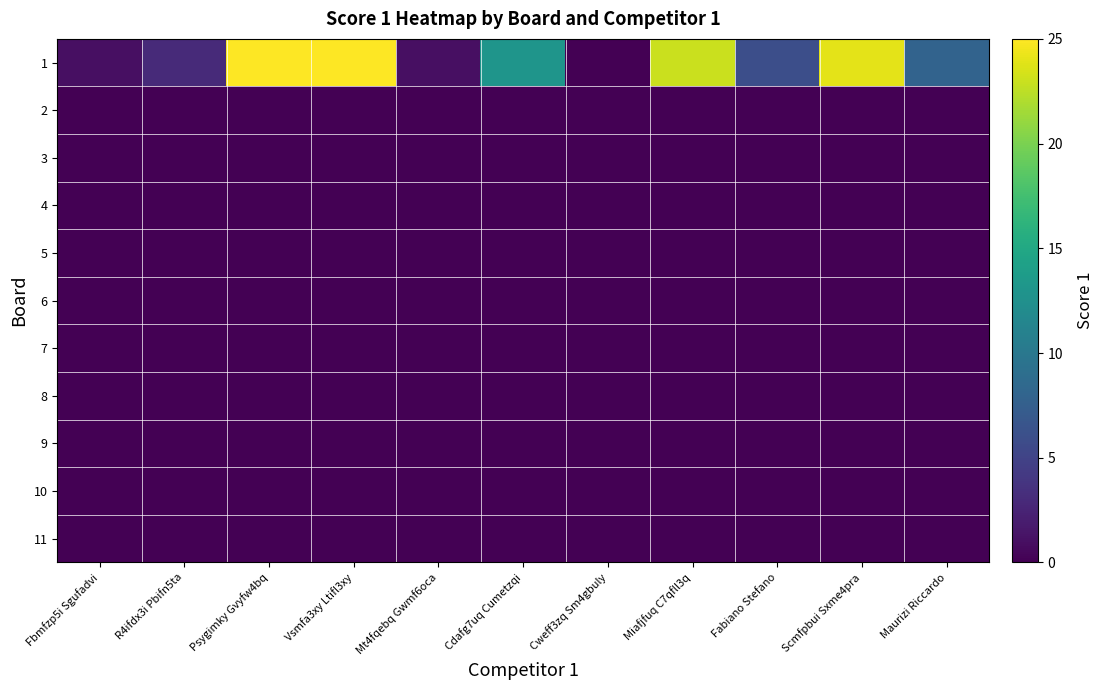

Reading right to left, what are all the values shown in this chart?

1: Maurizi Riccardo=8	Scmfpbui Sxme4pra=24	Fabiano Stefano=6	Miafjfuq C7qfll3q=23	Cweff3zq Sm4gbuly=0	Cdafg7uq Cumetzqi=13	Mt4fqebq Gwmf6oca=1	Vsmfa3xy Ltifl3xy=25	Psygimky Gvyfw4bq=25	R4ifdx3i Pbifn5ta=3	Fbmfzp5i Sgufadvi=1
2: Maurizi Riccardo=0	Scmfpbui Sxme4pra=0	Fabiano Stefano=0	Miafjfuq C7qfll3q=0	Cweff3zq Sm4gbuly=0	Cdafg7uq Cumetzqi=0	Mt4fqebq Gwmf6oca=0	Vsmfa3xy Ltifl3xy=0	Psygimky Gvyfw4bq=0	R4ifdx3i Pbifn5ta=0	Fbmfzp5i Sgufadvi=0
3: Maurizi Riccardo=0	Scmfpbui Sxme4pra=0	Fabiano Stefano=0	Miafjfuq C7qfll3q=0	Cweff3zq Sm4gbuly=0	Cdafg7uq Cumetzqi=0	Mt4fqebq Gwmf6oca=0	Vsmfa3xy Ltifl3xy=0	Psygimky Gvyfw4bq=0	R4ifdx3i Pbifn5ta=0	Fbmfzp5i Sgufadvi=0
4: Maurizi Riccardo=0	Scmfpbui Sxme4pra=0	Fabiano Stefano=0	Miafjfuq C7qfll3q=0	Cweff3zq Sm4gbuly=0	Cdafg7uq Cumetzqi=0	Mt4fqebq Gwmf6oca=0	Vsmfa3xy Ltifl3xy=0	Psygimky Gvyfw4bq=0	R4ifdx3i Pbifn5ta=0	Fbmfzp5i Sgufadvi=0
5: Maurizi Riccardo=0	Scmfpbui Sxme4pra=0	Fabiano Stefano=0	Miafjfuq C7qfll3q=0	Cweff3zq Sm4gbuly=0	Cdafg7uq Cumetzqi=0	Mt4fqebq Gwmf6oca=0	Vsmfa3xy Ltifl3xy=0	Psygimky Gvyfw4bq=0	R4ifdx3i Pbifn5ta=0	Fbmfzp5i Sgufadvi=0
6: Maurizi Riccardo=0	Scmfpbui Sxme4pra=0	Fabiano Stefano=0	Miafjfuq C7qfll3q=0	Cweff3zq Sm4gbuly=0	Cdafg7uq Cumetzqi=0	Mt4fqebq Gwmf6oca=0	Vsmfa3xy Ltifl3xy=0	Psygimky Gvyfw4bq=0	R4ifdx3i Pbifn5ta=0	Fbmfzp5i Sgufadvi=0
7: Maurizi Riccardo=0	Scmfpbui Sxme4pra=0	Fabiano Stefano=0	Miafjfuq C7qfll3q=0	Cweff3zq Sm4gbuly=0	Cdafg7uq Cumetzqi=0	Mt4fqebq Gwmf6oca=0	Vsmfa3xy Ltifl3xy=0	Psygimky Gvyfw4bq=0	R4ifdx3i Pbifn5ta=0	Fbmfzp5i Sgufadvi=0
8: Maurizi Riccardo=0	Scmfpbui Sxme4pra=0	Fabiano Stefano=0	Miafjfuq C7qfll3q=0	Cweff3zq Sm4gbuly=0	Cdafg7uq Cumetzqi=0	Mt4fqebq Gwmf6oca=0	Vsmfa3xy Ltifl3xy=0	Psygimky Gvyfw4bq=0	R4ifdx3i Pbifn5ta=0	Fbmfzp5i Sgufadvi=0
9: Maurizi Riccardo=0	Scmfpbui Sxme4pra=0	Fabiano Stefano=0	Miafjfuq C7qfll3q=0	Cweff3zq Sm4gbuly=0	Cdafg7uq Cumetzqi=0	Mt4fqebq Gwmf6oca=0	Vsmfa3xy Ltifl3xy=0	Psygimky Gvyfw4bq=0	R4ifdx3i Pbifn5ta=0	Fbmfzp5i Sgufadvi=0
10: Maurizi Riccardo=0	Scmfpbui Sxme4pra=0	Fabiano Stefano=0	Miafjfuq C7qfll3q=0	Cweff3zq Sm4gbuly=0	Cdafg7uq Cumetzqi=0	Mt4fqebq Gwmf6oca=0	Vsmfa3xy Ltifl3xy=0	Psygimky Gvyfw4bq=0	R4ifdx3i Pbifn5ta=0	Fbmfzp5i Sgufadvi=0
11: Maurizi Riccardo=0	Scmfpbui Sxme4pra=0	Fabiano Stefano=0	Miafjfuq C7qfll3q=0	Cweff3zq Sm4gbuly=0	Cdafg7uq Cumetzqi=0	Mt4fqebq Gwmf6oca=0	Vsmfa3xy Ltifl3xy=0	Psygimky Gvyfw4bq=0	R4ifdx3i Pbifn5ta=0	Fbmfzp5i Sgufadvi=0